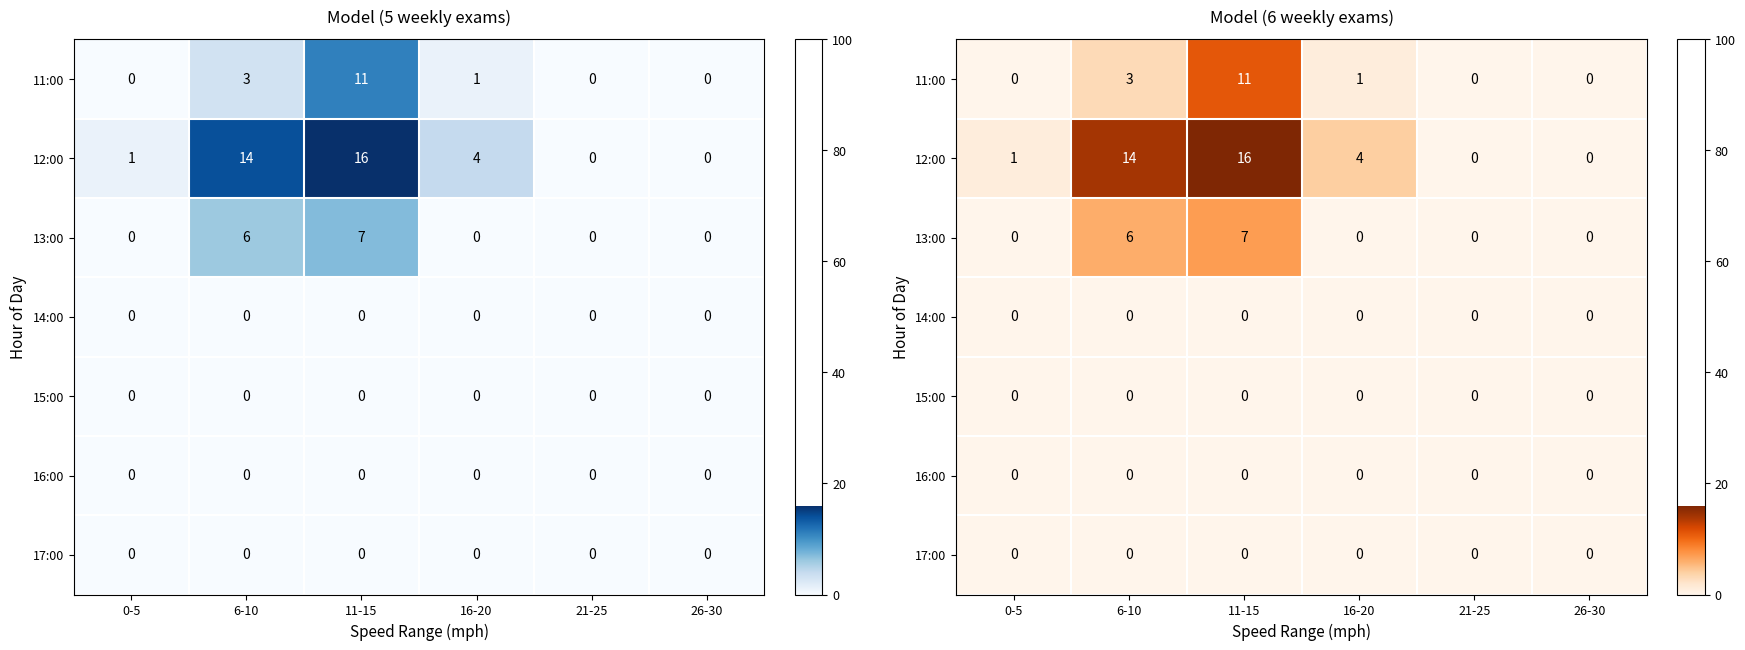

What is the maximum value for 11:00?

11